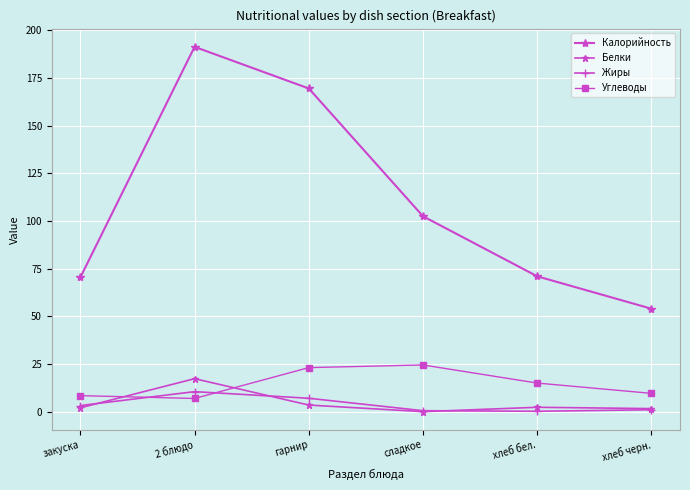

Is this an area chart (filled region under the line)?

No